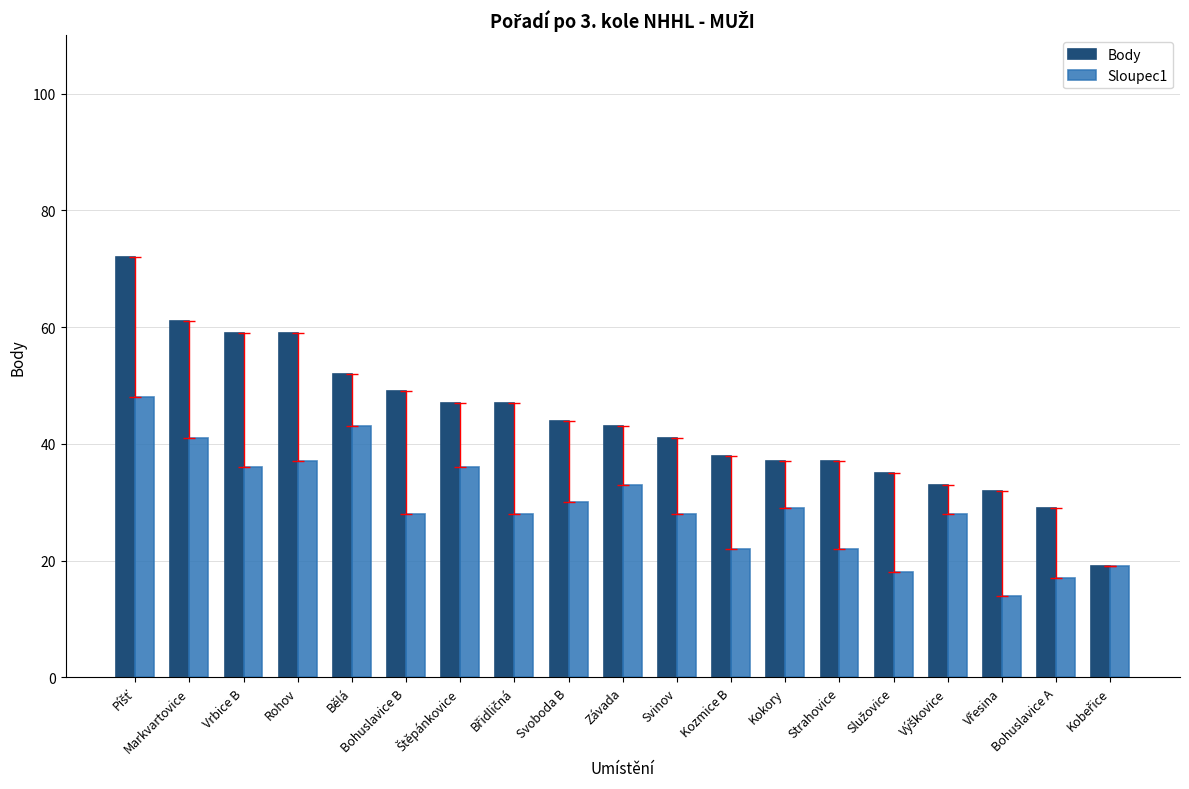

What is the value of the Body bar at the 10th from the left?

43